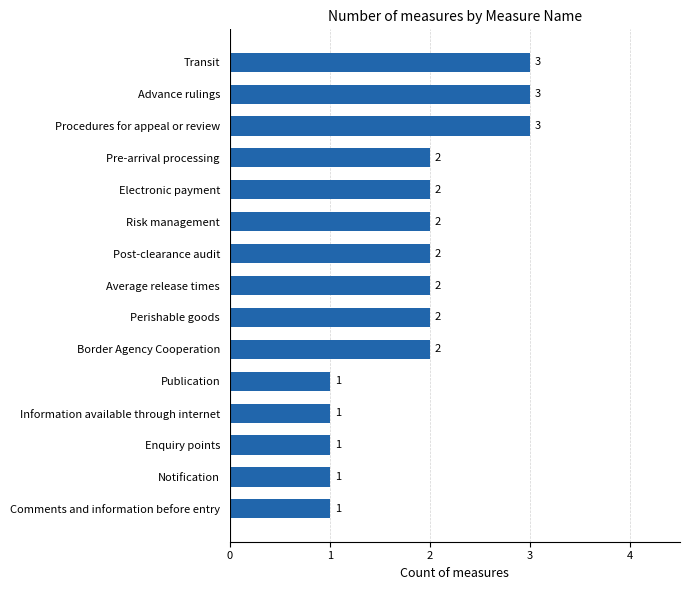

Reading top to bottom, list all the values displayed in this chart.

3	3	3	2	2	2	2	2	2	2	1	1	1	1	1